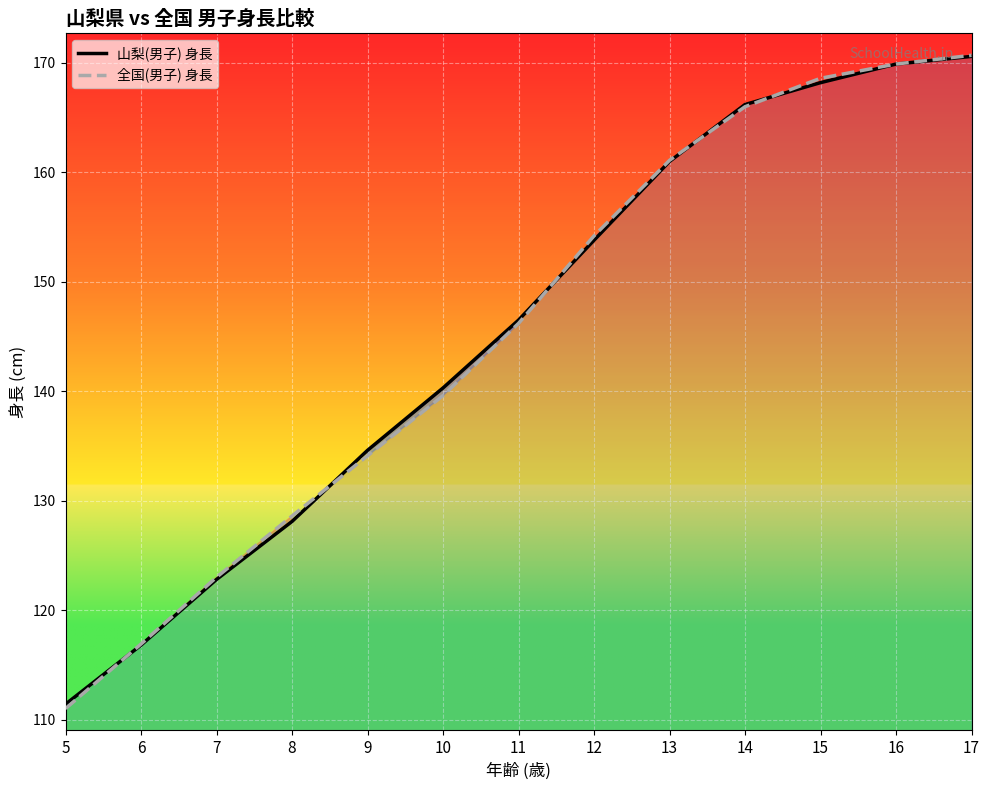

What is the value of the 山梨(男子) 身長 point at the 1st from the left?

111.4